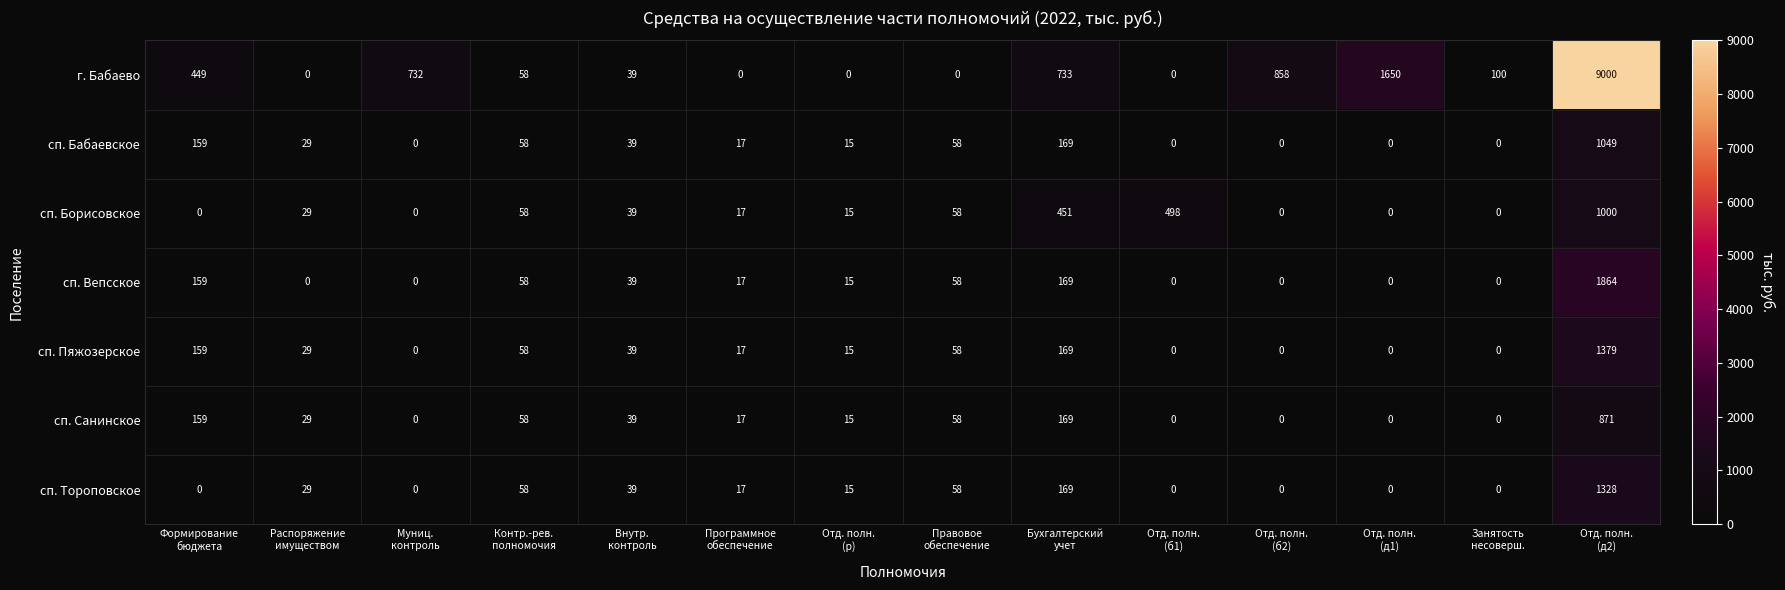

At how many categories does at least one series exceed 4093?

1